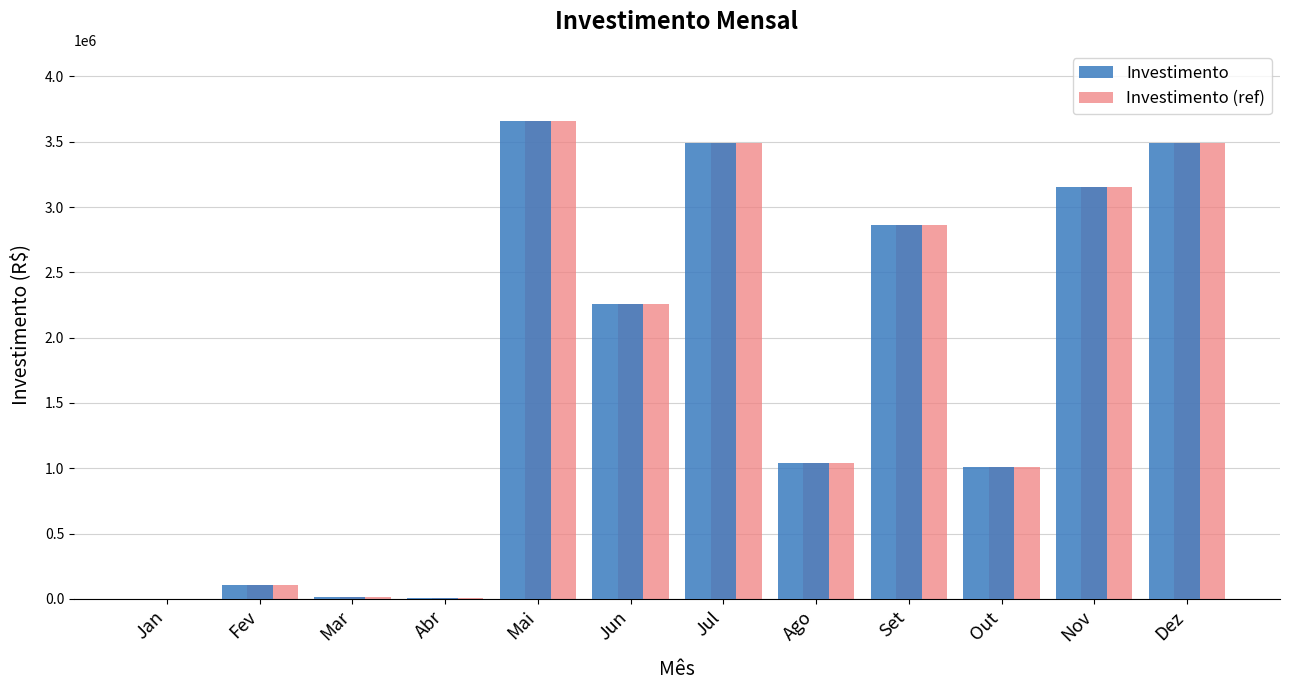

Is it true that Investimento equals 413462 at Out?

False